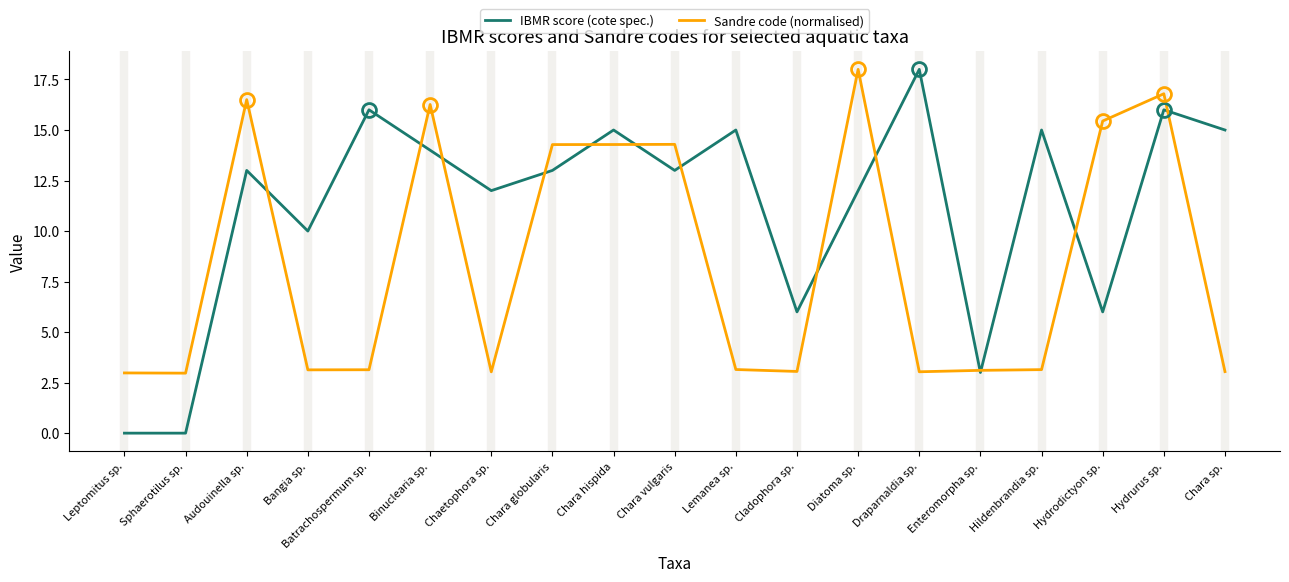

What is the maximum value for IBMR score (cote spec.)?

18.0